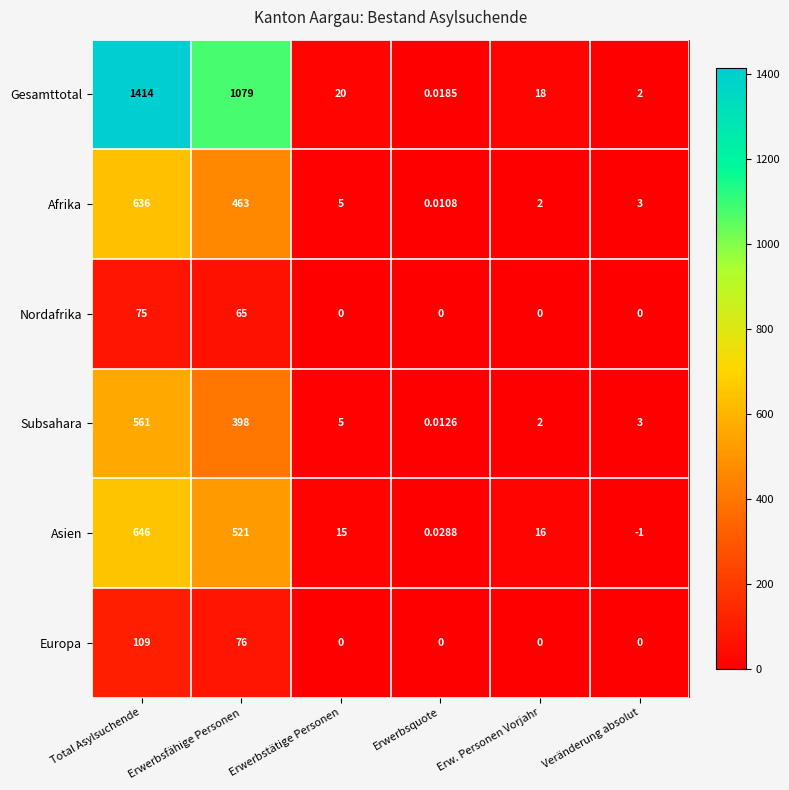

List the series in order of their peak value, lowest first.

Nordafrika, Europa, Subsahara, Afrika, Asien, Gesamttotal